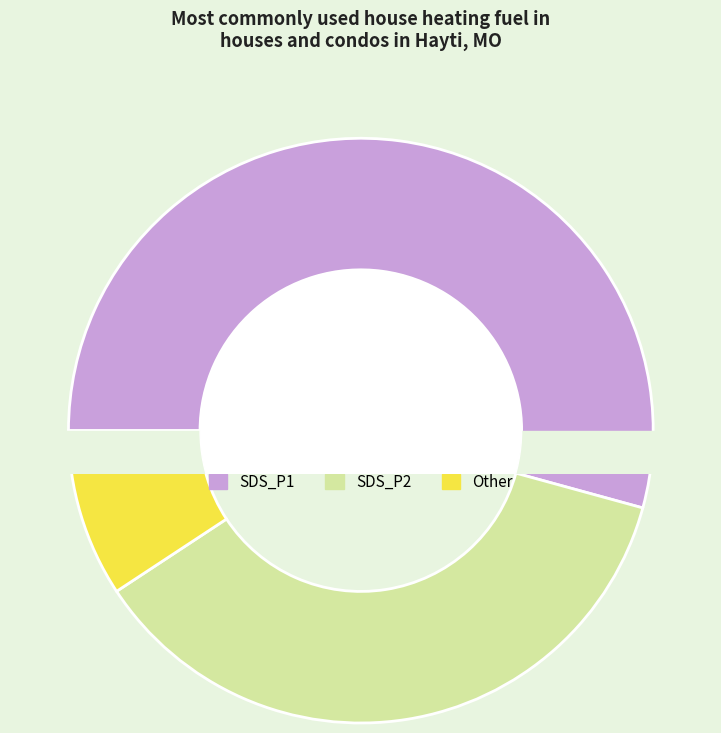

To the nearest percent, what portion does 28 represent?

8%